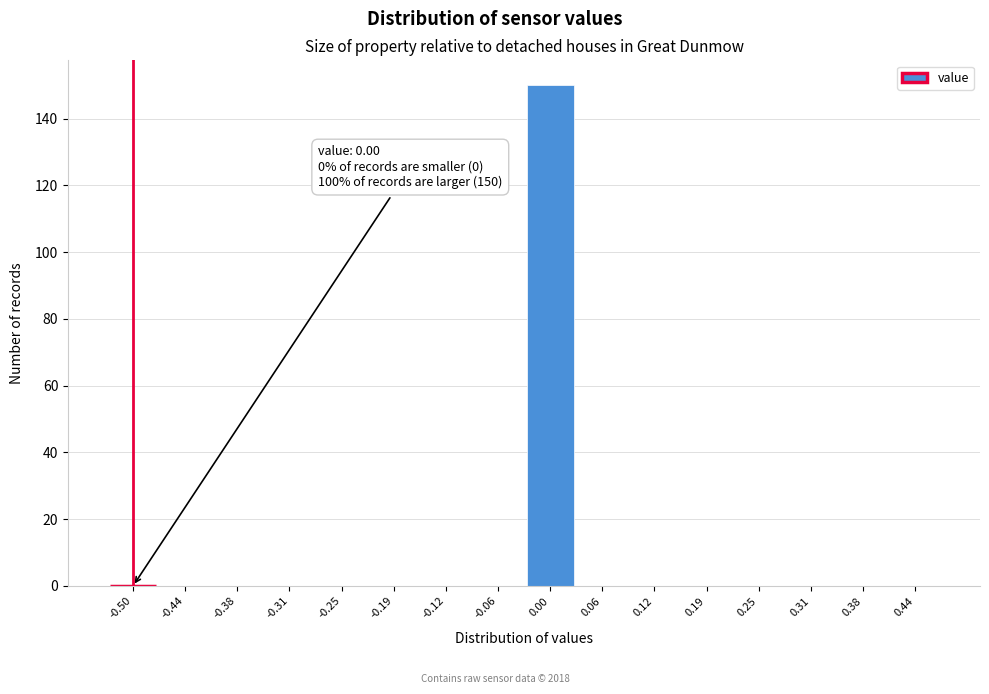

Reading left to right, extract all data points from this chart.

-0.50=0	-0.44=0	-0.38=0	-0.31=0	-0.25=0	-0.19=0	-0.12=0	-0.06=0	0.00=150	0.06=0	0.12=0	0.19=0	0.25=0	0.31=0	0.38=0	0.44=0